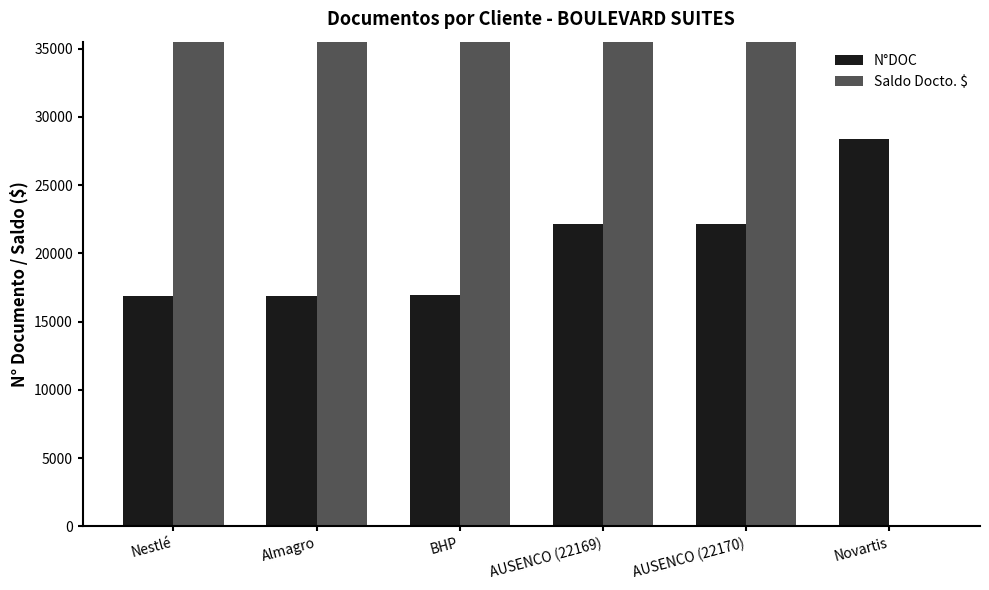

Rank the series at Almagro from lowest to highest value.

N°DOC, Saldo Docto. $